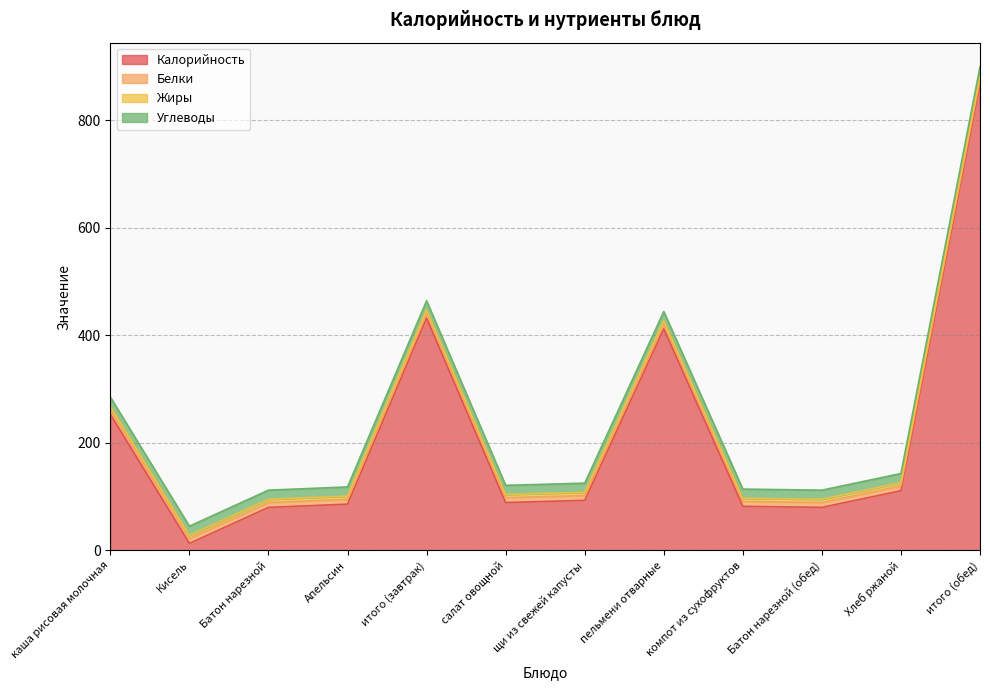

Which has a higher value, Хлеб ржаной or салат овощной?

Хлеб ржаной